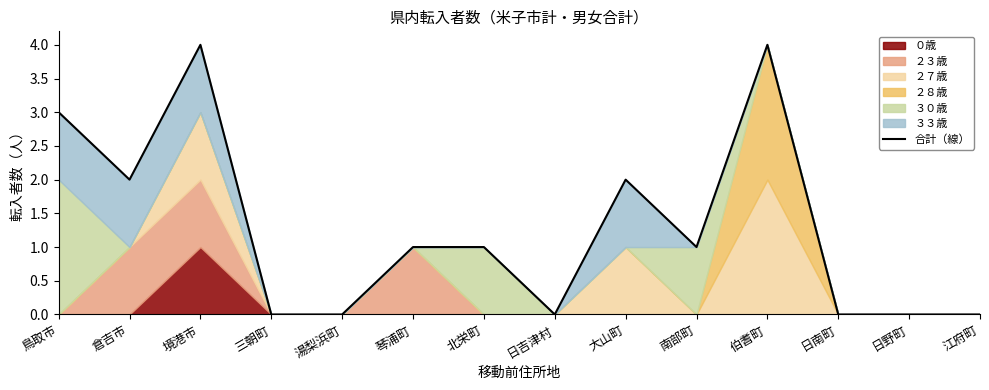

Reading right to left, extract all data points from this chart.

0	0	0	4	1	2	0	1	1	0	0	4	2	3